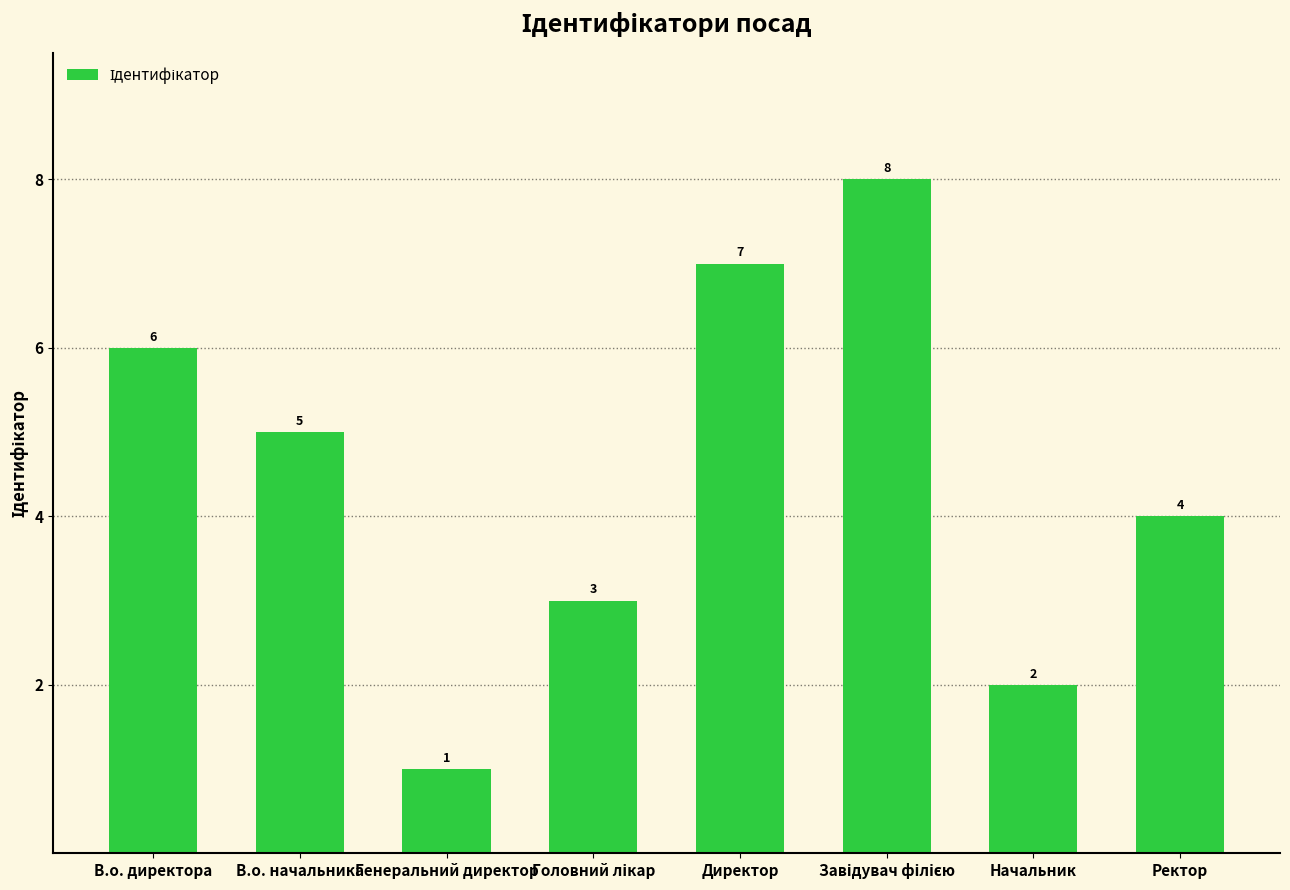

What is the maximum value shown in the chart?

8